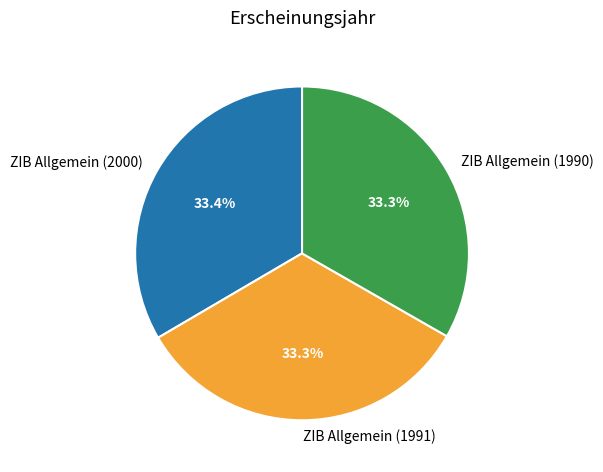

Is there any slice that represents more than half of the pie?

No